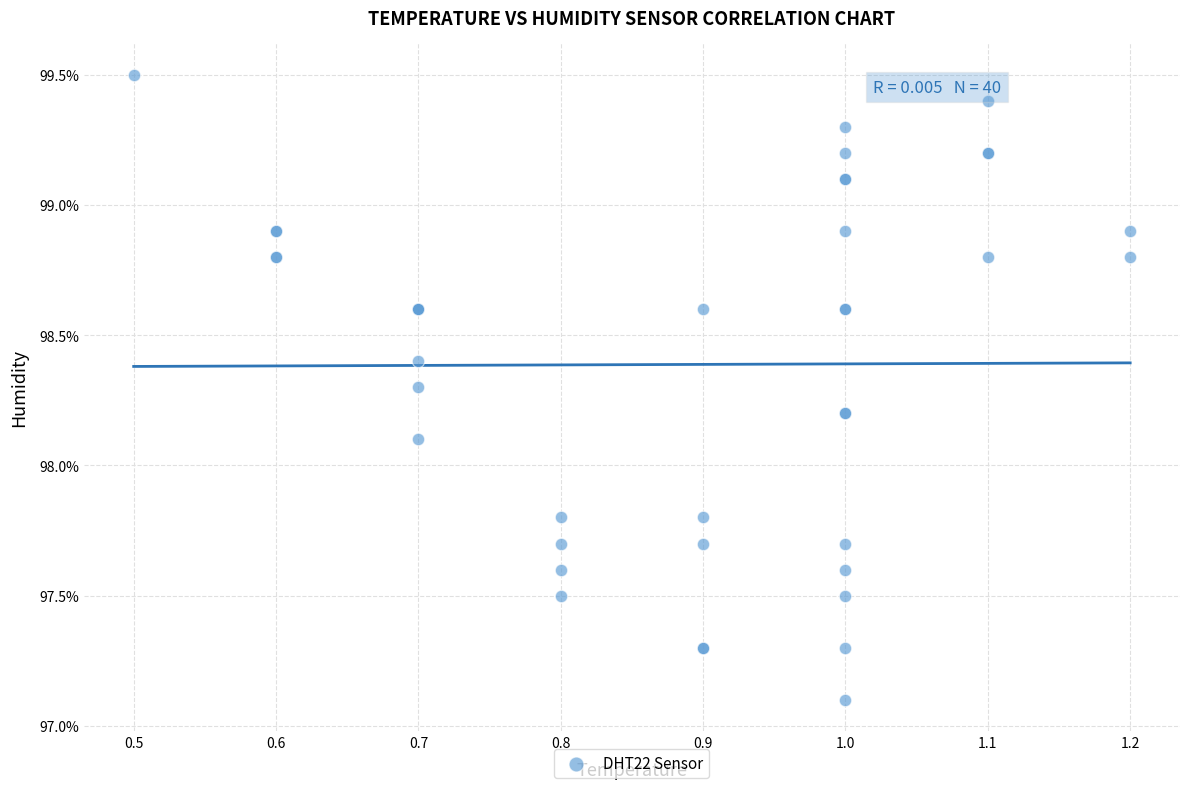

What Y value in the scatter plot is closest to 98?

98.1